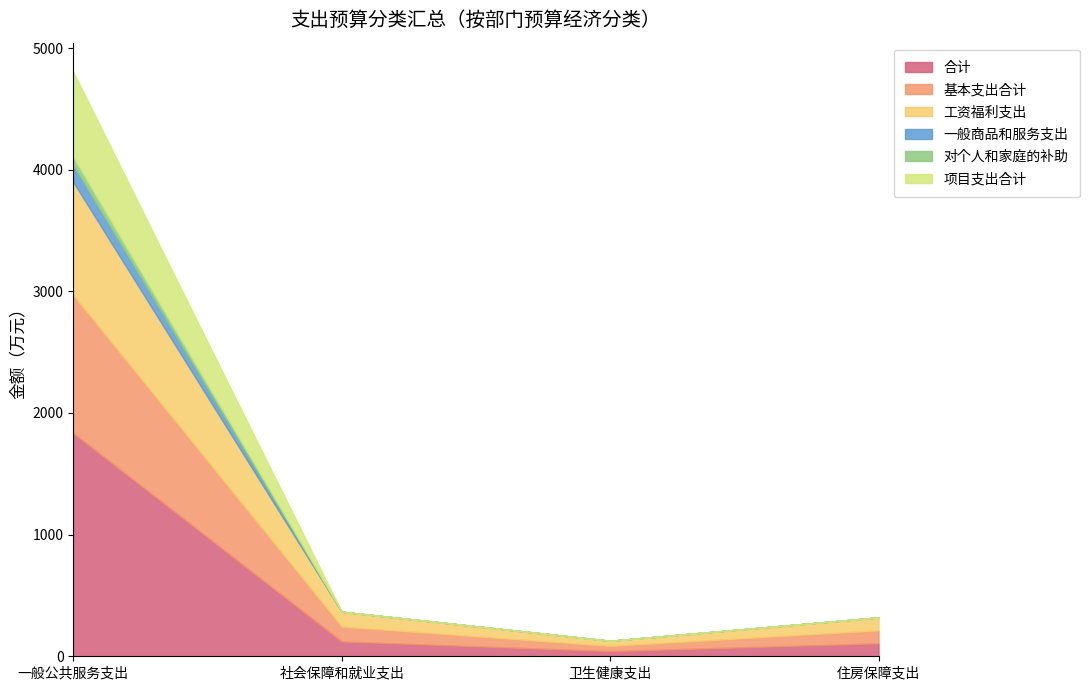

What is the average value of the 一般商品和服务支出 series?

34.1